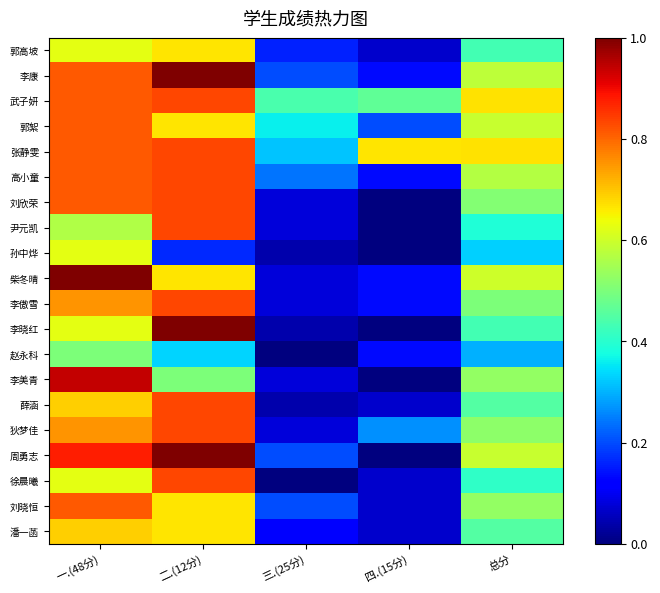

Rank the series at 一.(48分) from highest to lowest value.

柴冬晴, 李美青, 周勇志, 李康, 武子妍, 郭絮, 张静雯, 高小童, 刘欣荣, 刘晓恒, 李傲雪, 狄梦佳, 薛涵, 潘一菡, 郭高坡, 孙中烨, 李晓红, 徐晨曦, 尹元凯, 赵永科